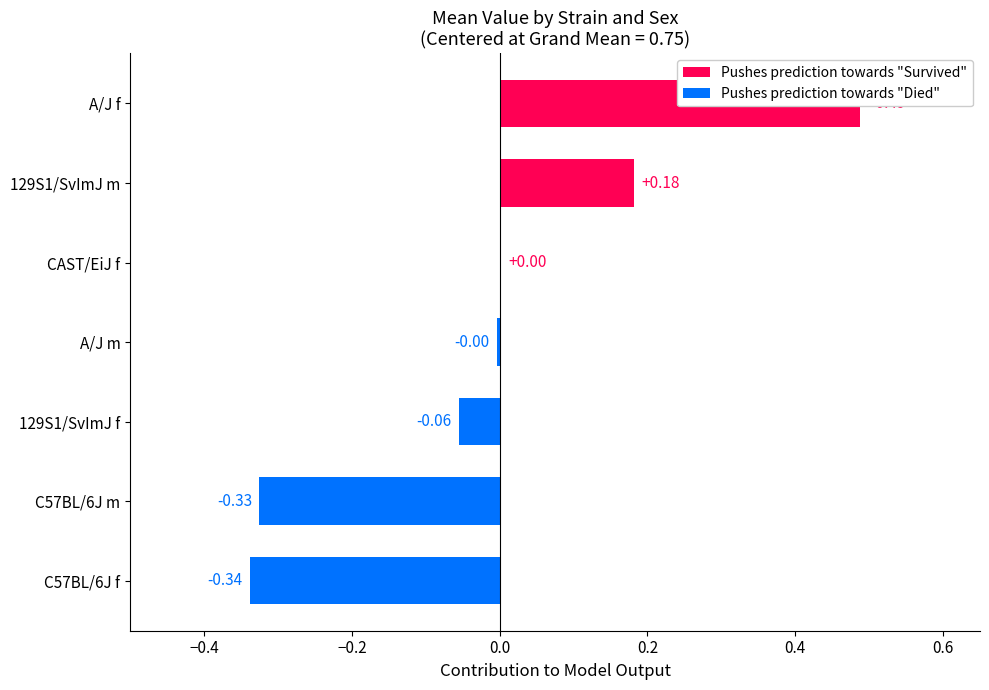

The mean_value series shows 1.3 at CAST/EiJ. True or false?

False